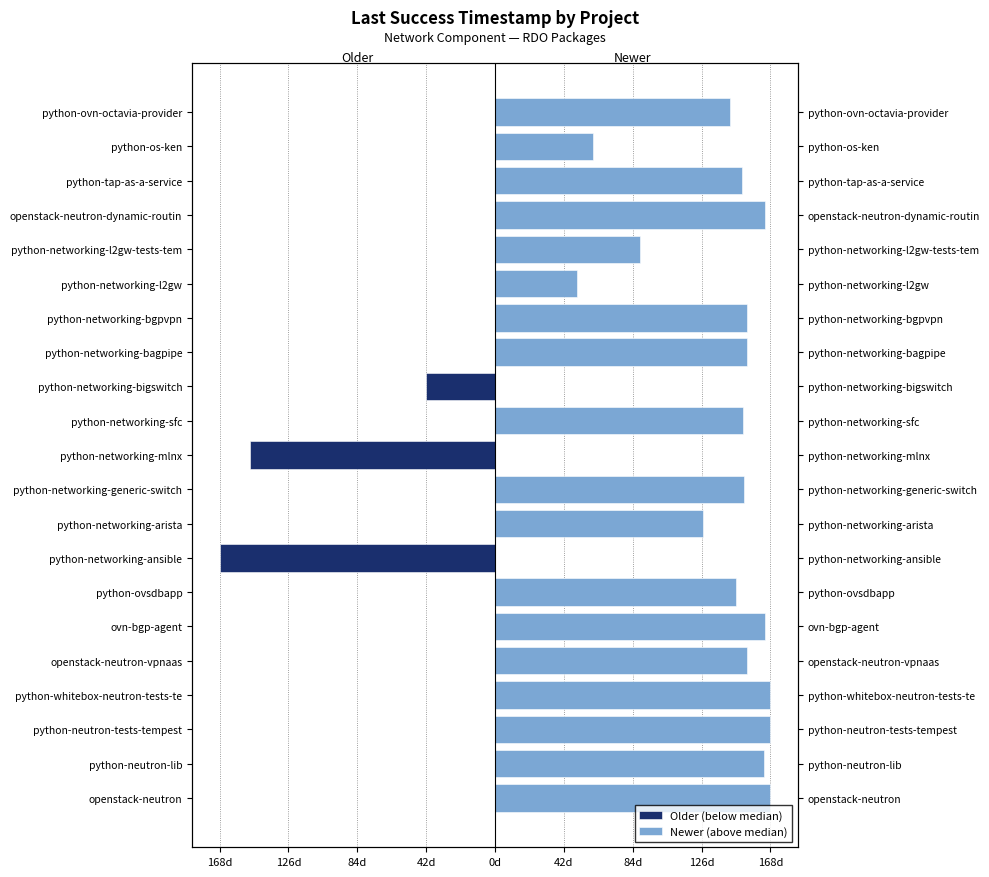

Which has a higher value, python-os-ken or openstack-neutron-vpnaas?

python-os-ken